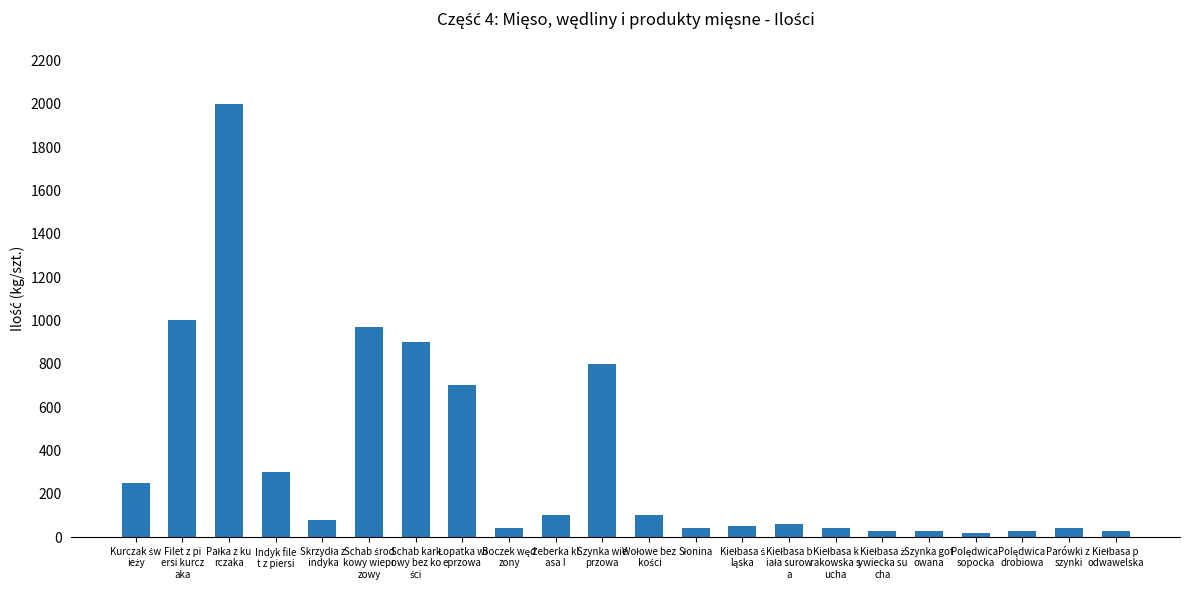

What is the maximum value shown in the chart?

2000